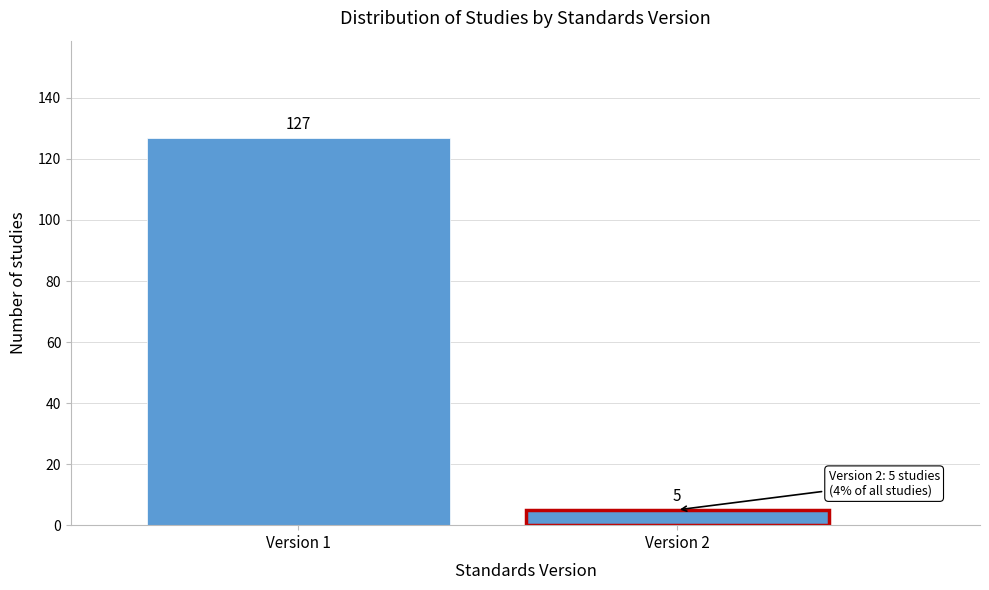

Reading left to right, transcribe all the data shown in this chart.

Version 1=127	Version 2=5